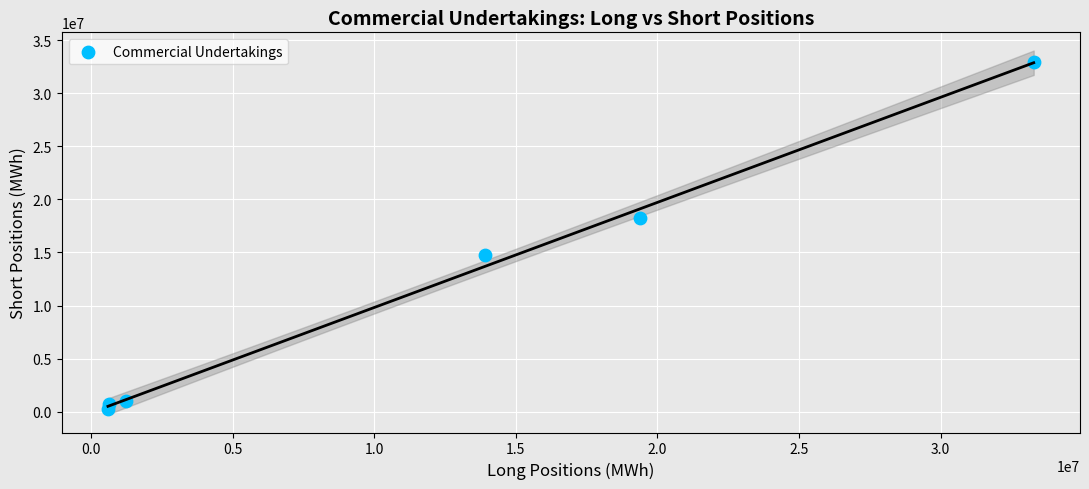

What is the average X value?

11508330